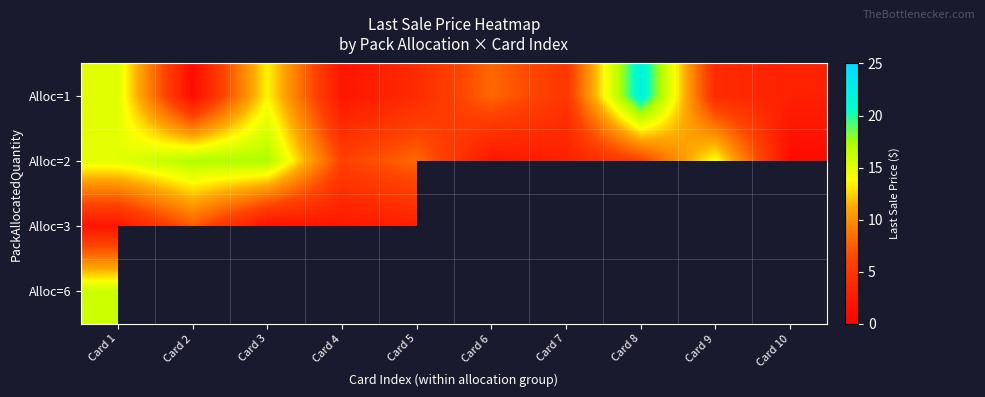

What is the minimum value shown in the chart?

1.1